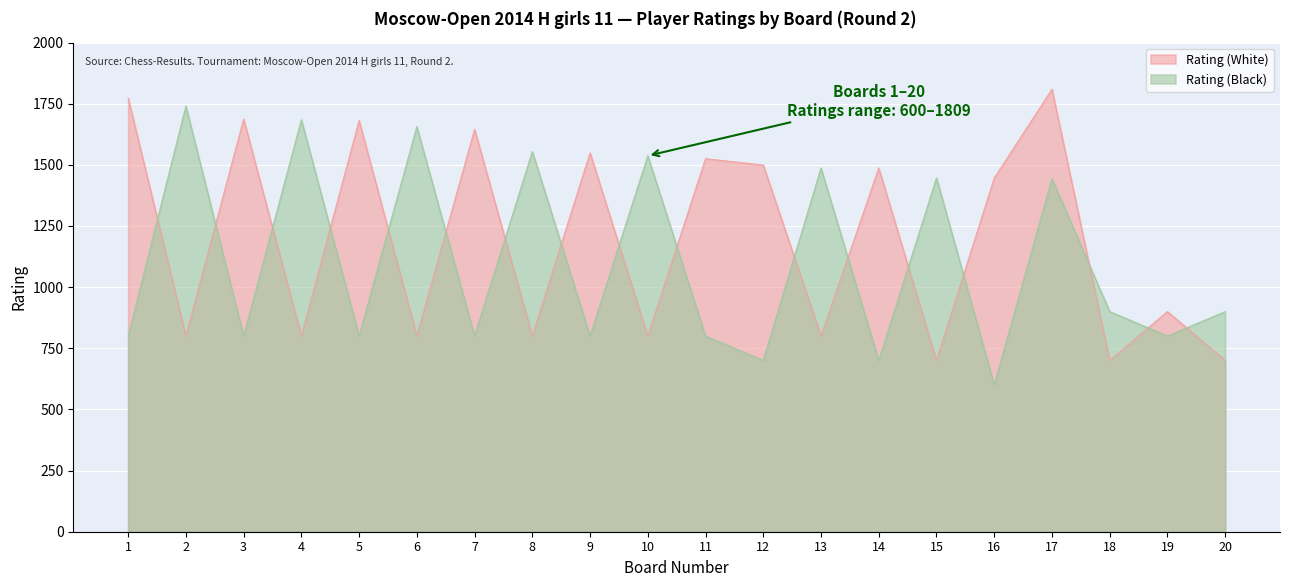

Where is the first local maximum for Rating (White)?

3